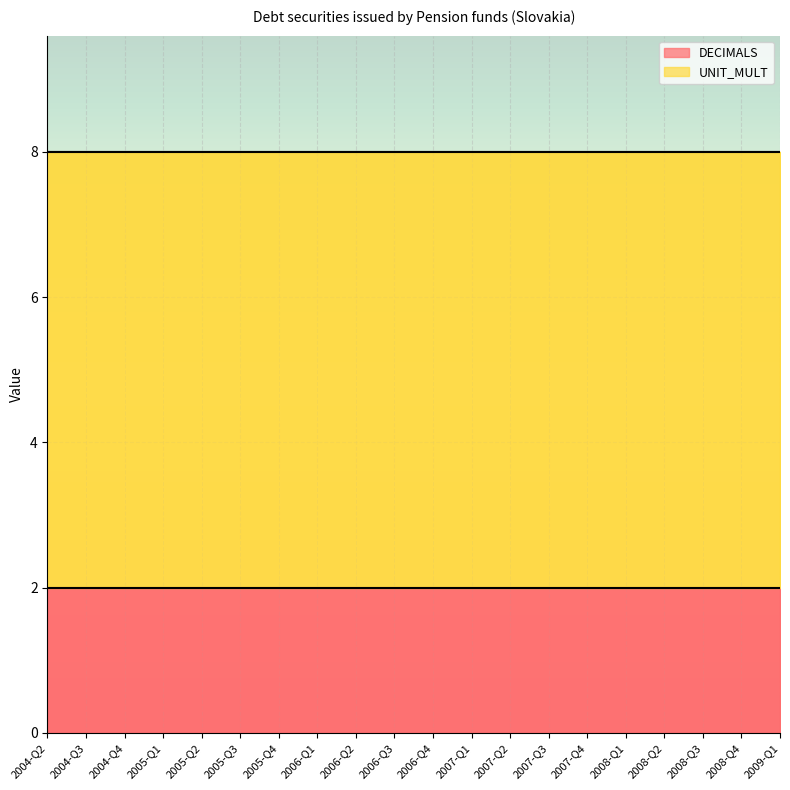

At which category does the chart reach its peak across all series?

2004-Q2